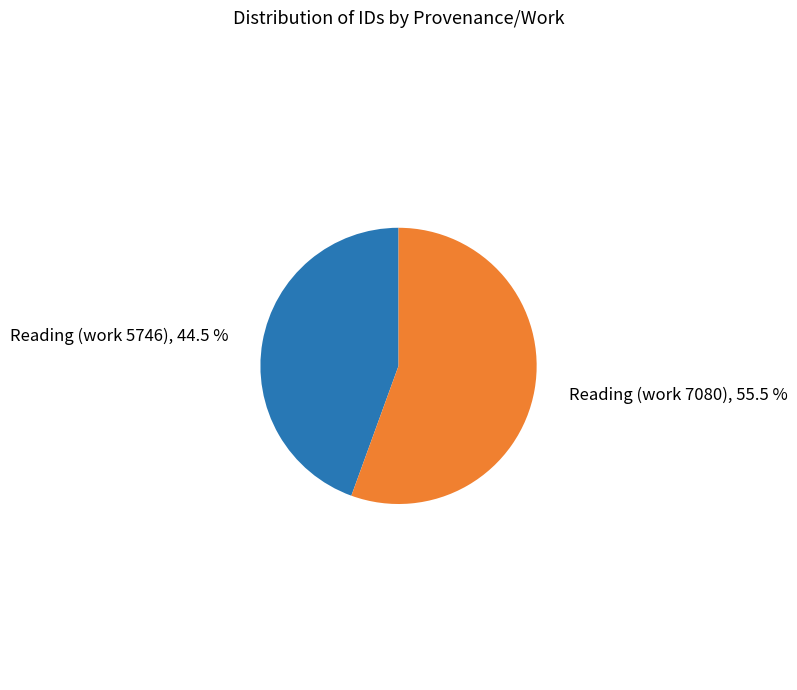

Is there any slice that represents more than half of the pie?

Yes